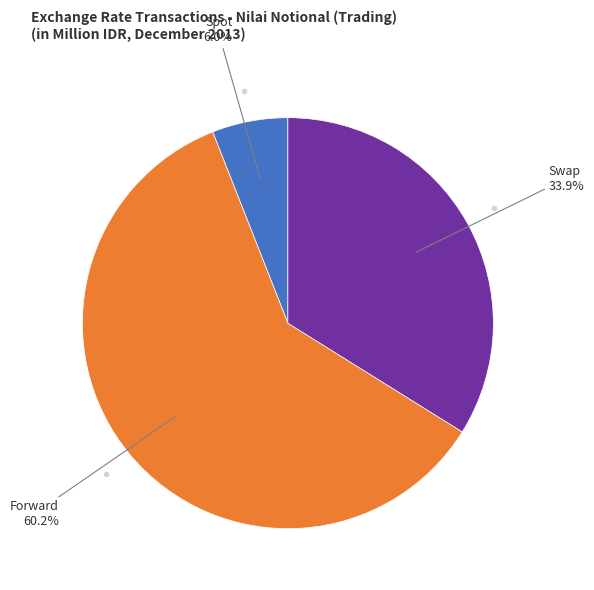

Count the number of slices in the pie.

3